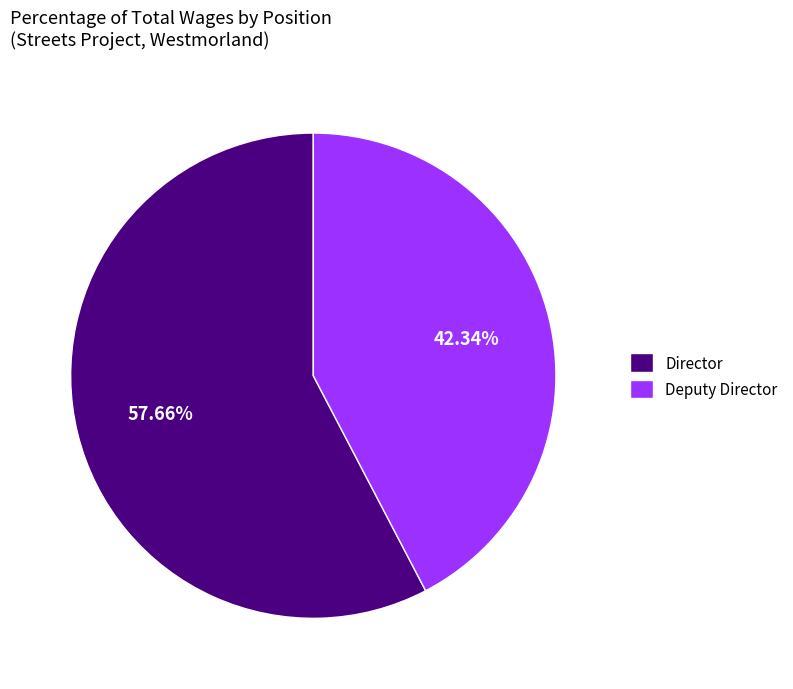

What percentage is NOT represented by Director?

42.3%